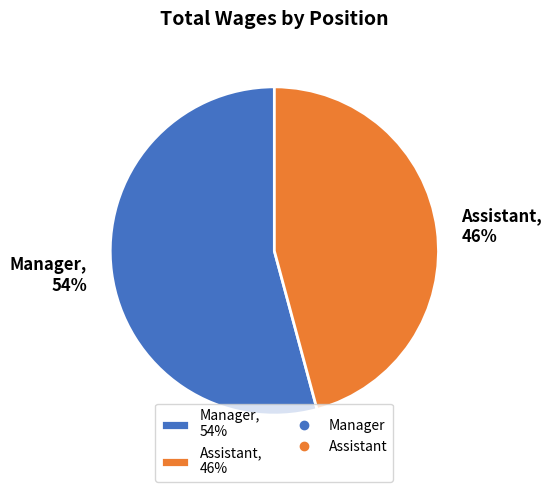

Between Manager, 54% and Assistant, 46%, which is larger?

Manager, 54%